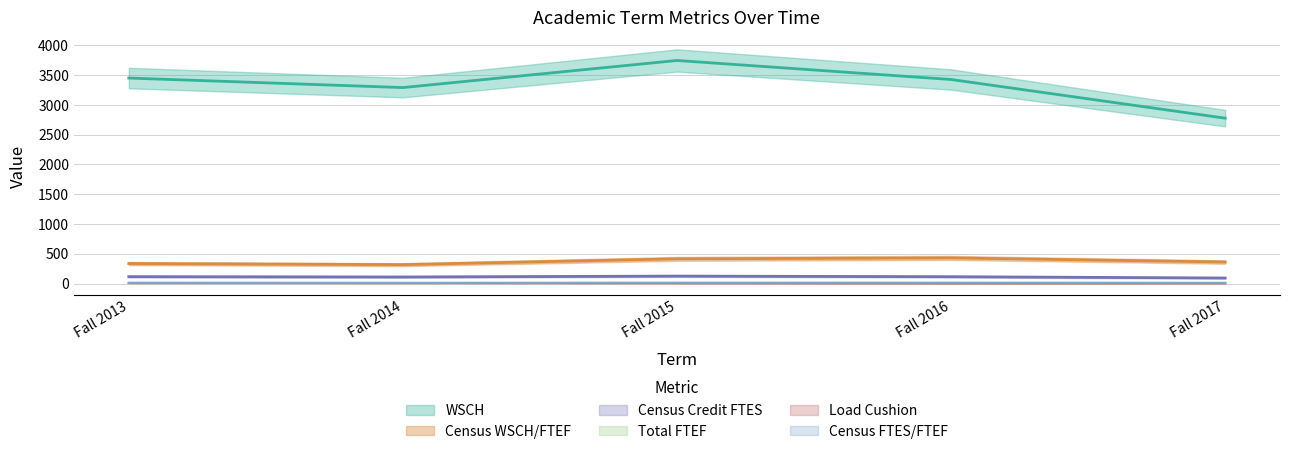

What is the maximum value shown in the chart?

3742.9